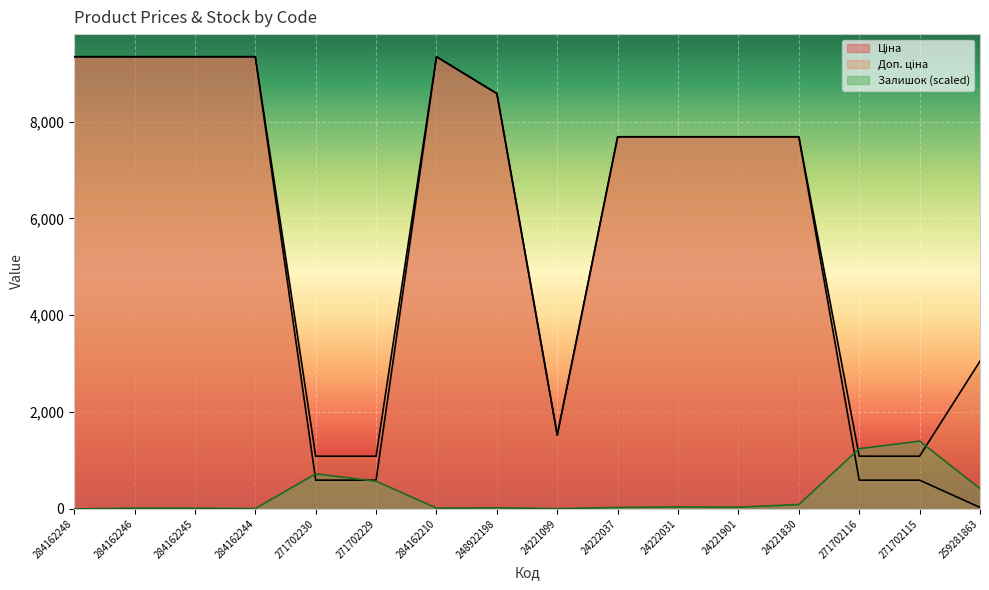

Reading left to right, what are all the values shown in this chart?

Ціна: 9342.0	9342.0	9342.0	9342.0	593.8	593.8	9342.0	8581.1	1526.8	7688.0	7688.0	7688.0	7688.0	593.8	593.8	30.5
Доп. ціна: 9342.0	9342.0	9342.0	9342.0	1088.8	1088.8	9342.0	8581.1	1527.0	7688.0	7688.0	7688.0	7688.0	1088.8	1088.8	3053.0
Залишок: 0.0	15.5	15.5	7.0	725.2	572.0	16.9	22.5	5.6	30.9	42.2	36.5	90.0	1243.9	1401.3	418.8